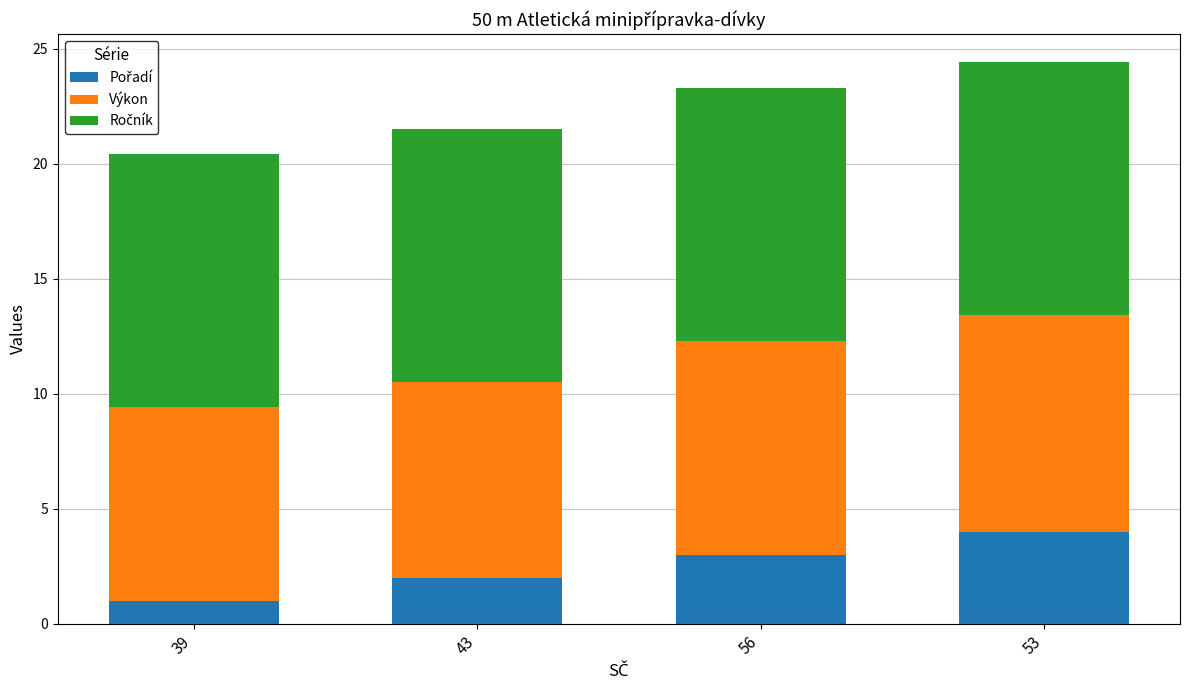

What is the total value across all series at 43?

21.5